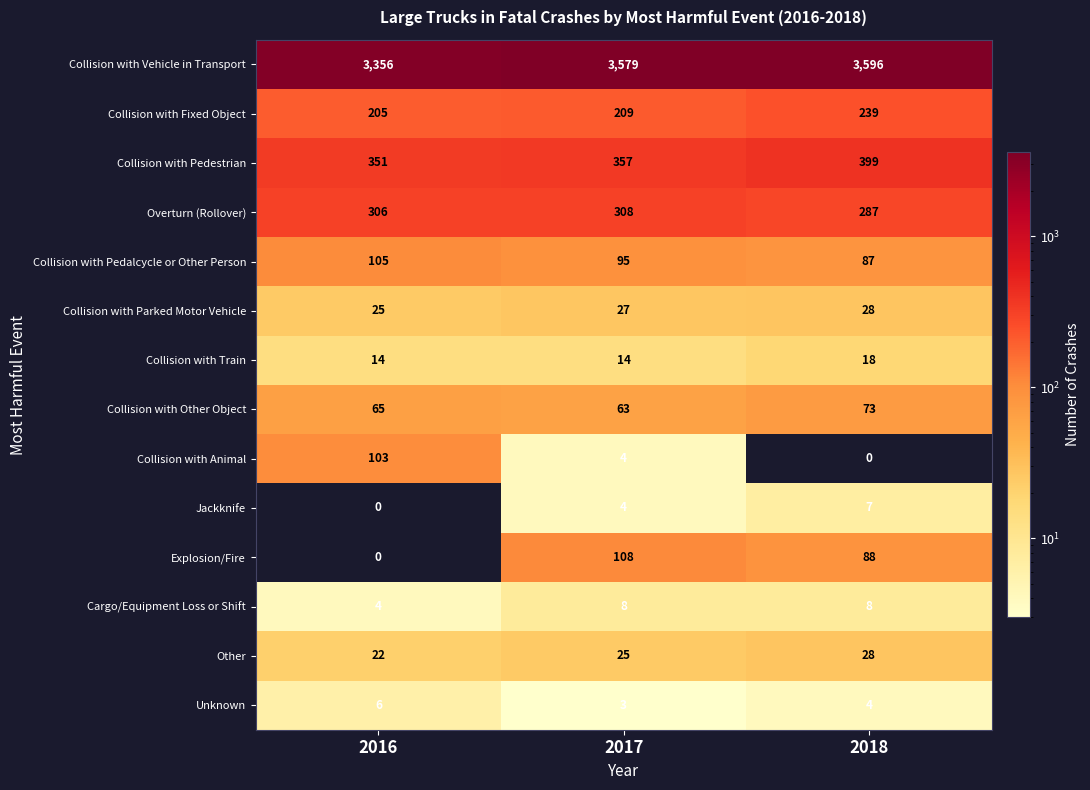

Count the number of categories in the chart.

3